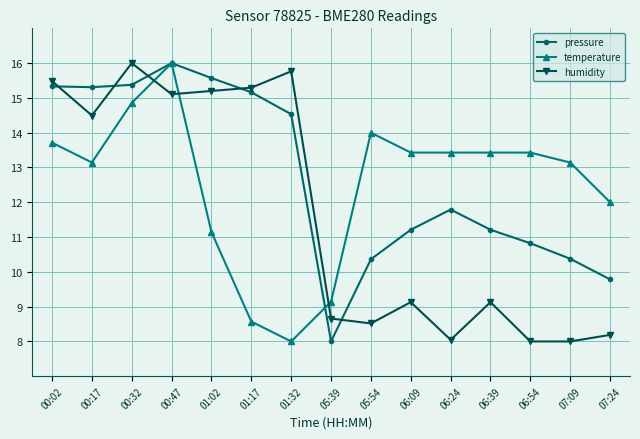

Reading left to right, extract all data points from this chart.

pressure: 00:02=15.3	00:17=15.3	00:32=15.4	00:47=16.0	01:02=15.6	01:17=15.2	01:32=14.5	05:39=8.0	05:54=10.4	06:09=11.2	06:24=11.8	06:39=11.2	06:54=10.8	07:09=10.4	07:24=9.8
temperature: 00:02=13.7	00:17=13.1	00:32=14.9	00:47=16.0	01:02=11.1	01:17=8.6	01:32=8.0	05:39=9.1	05:54=14.0	06:09=13.4	06:24=13.4	06:39=13.4	06:54=13.4	07:09=13.1	07:24=12.0
humidity: 00:02=15.5	00:17=14.5	00:32=16.0	00:47=15.1	01:02=15.2	01:17=15.3	01:32=15.8	05:39=8.7	05:54=8.5	06:09=9.1	06:24=8.0	06:39=9.1	06:54=8.0	07:09=8.0	07:24=8.2